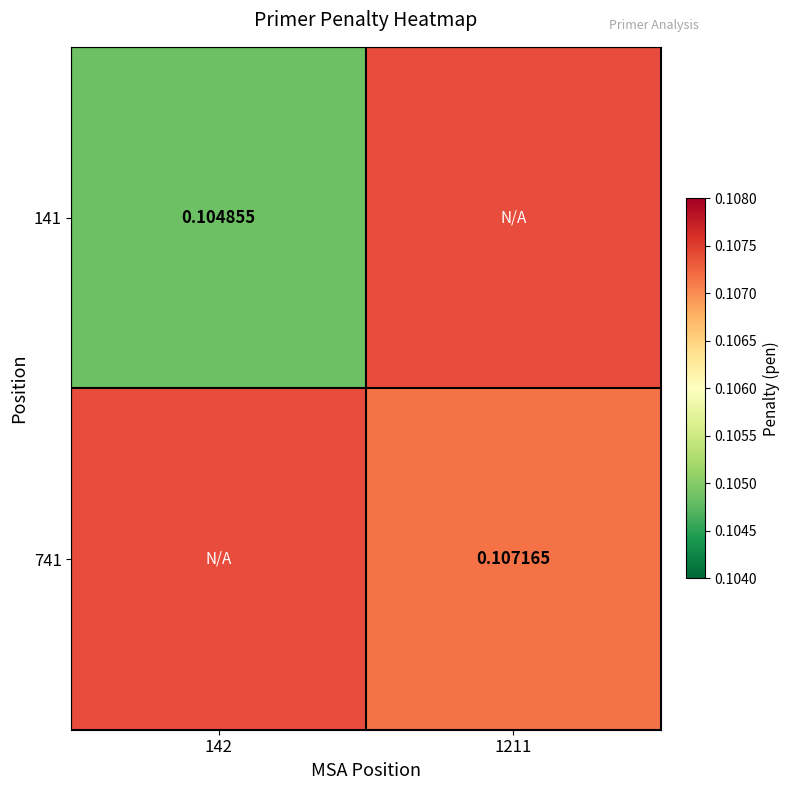

At how many categories does at least one series exceed 0?

2